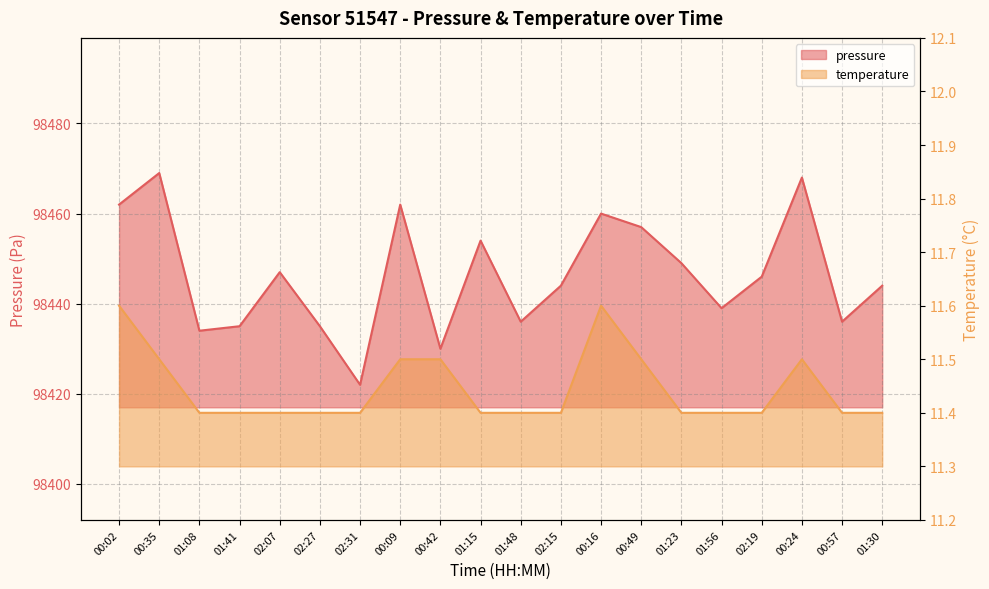

Which label corresponds to the largest value in the chart?

00:35